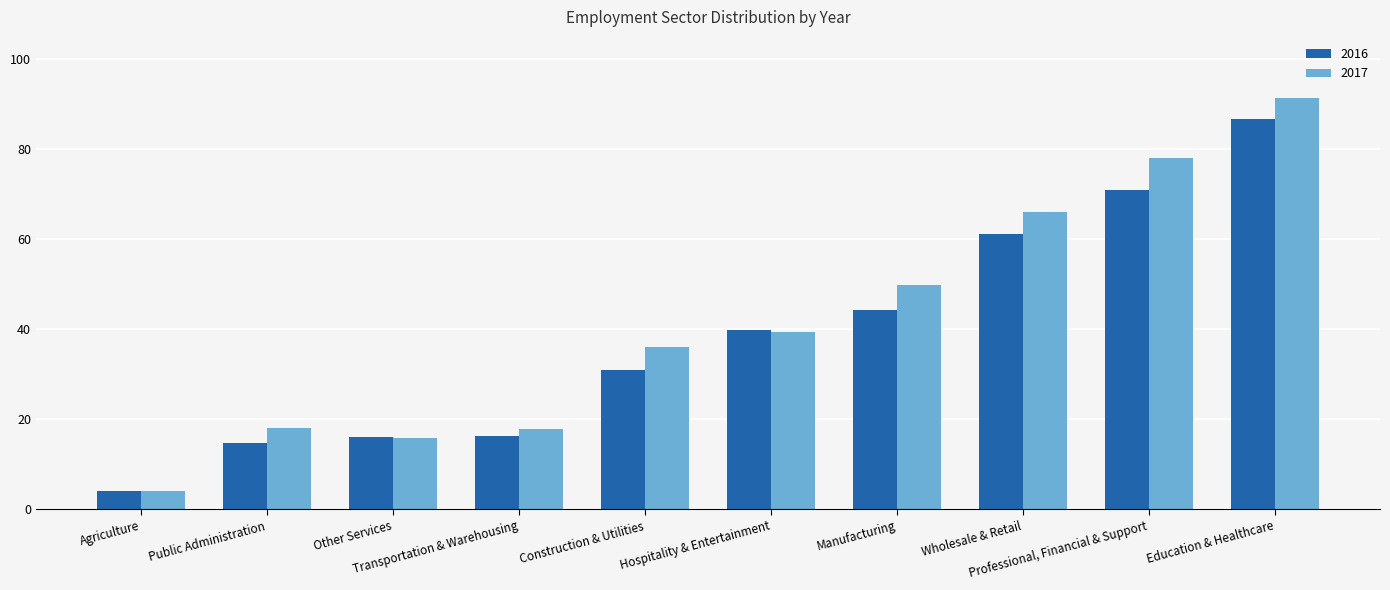

List the series in order of their overall mean, highest first.

2017, 2016